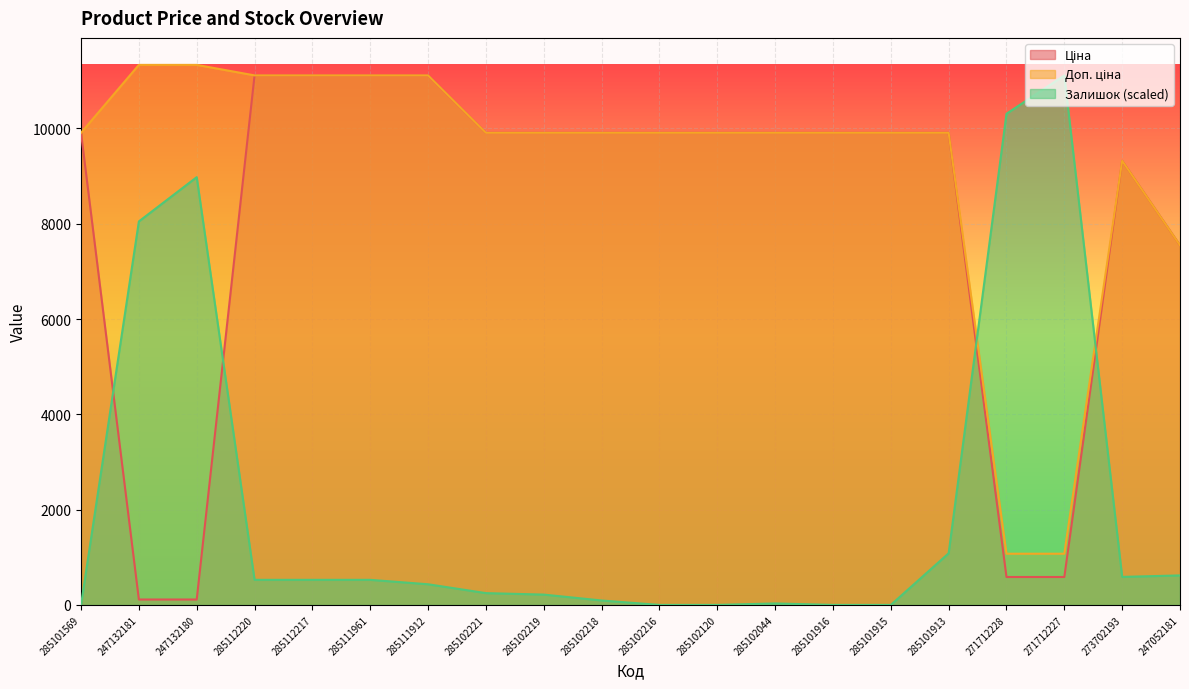

Which category has the highest value in the Ціна series?

285112220